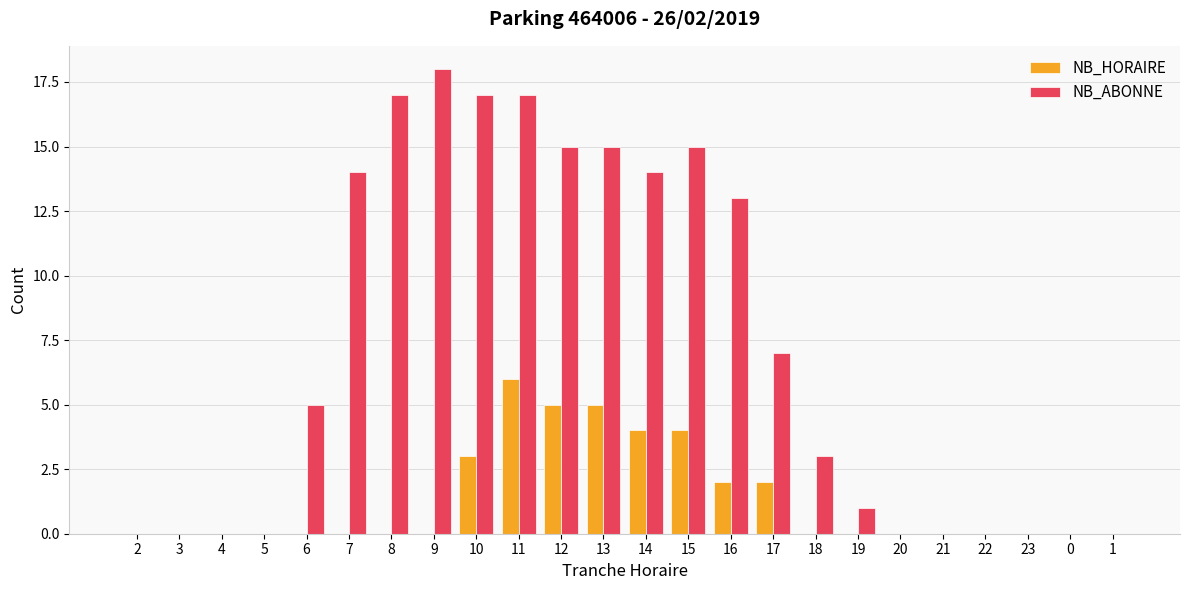

Between 17 and 0, which series saw the biggest shift?

NB_ABONNE